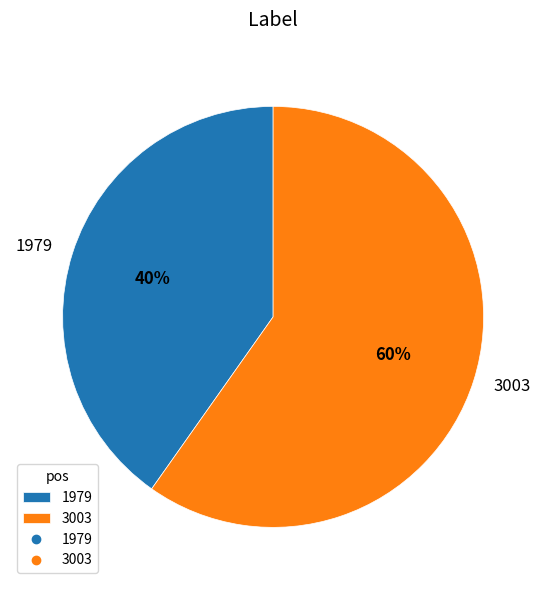

Which category accounts for the majority?

3003